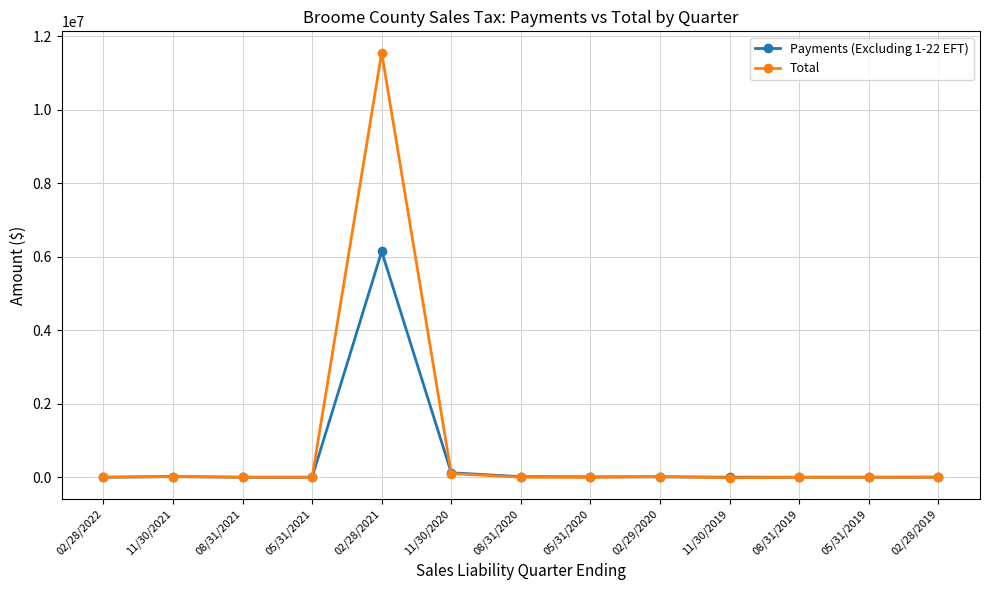

At which label does Total reach its peak?

02/28/2021